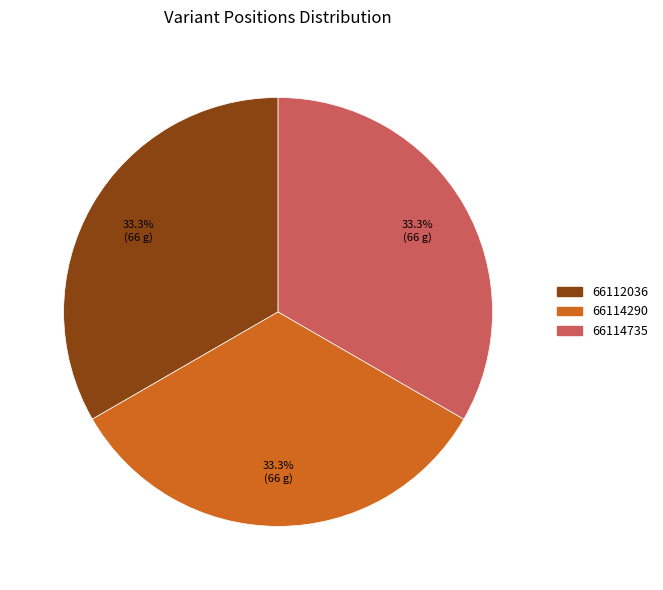

Does 66112036 represent more than half of the total?

No